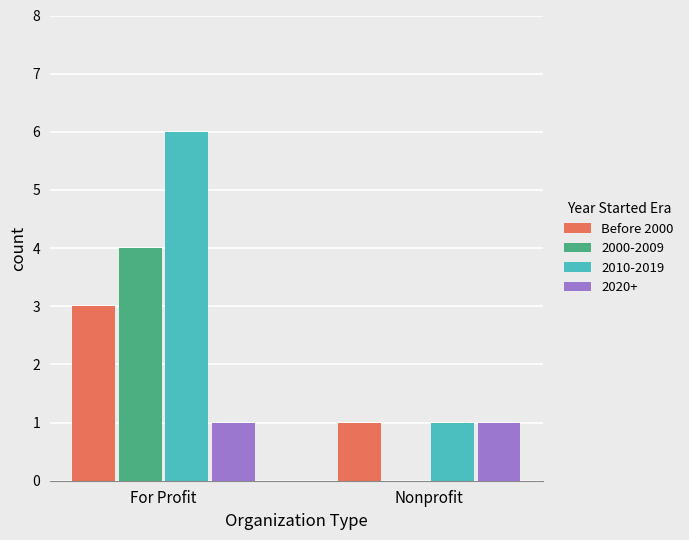

Which category has the highest value across all series?

For Profit